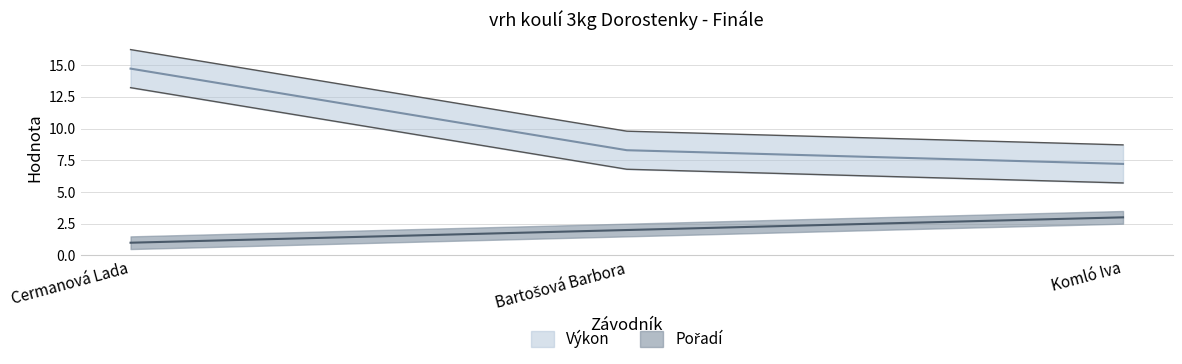

What is the total value across all series at Cermanová Lada?

15.7